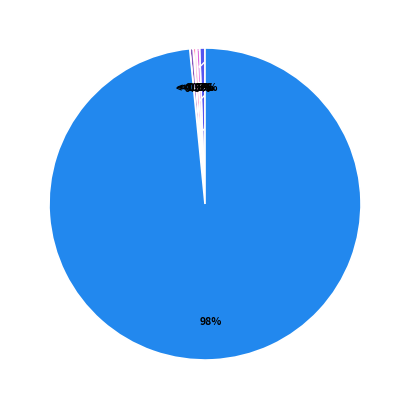

The Налог на имущество физических лиц slice represents 1% of the pie. True or false?

False